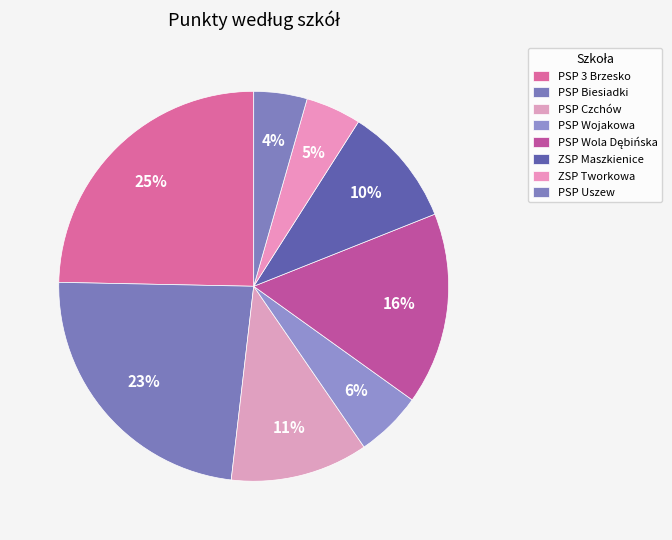

Does PSP Uszew represent more than half of the total?

No